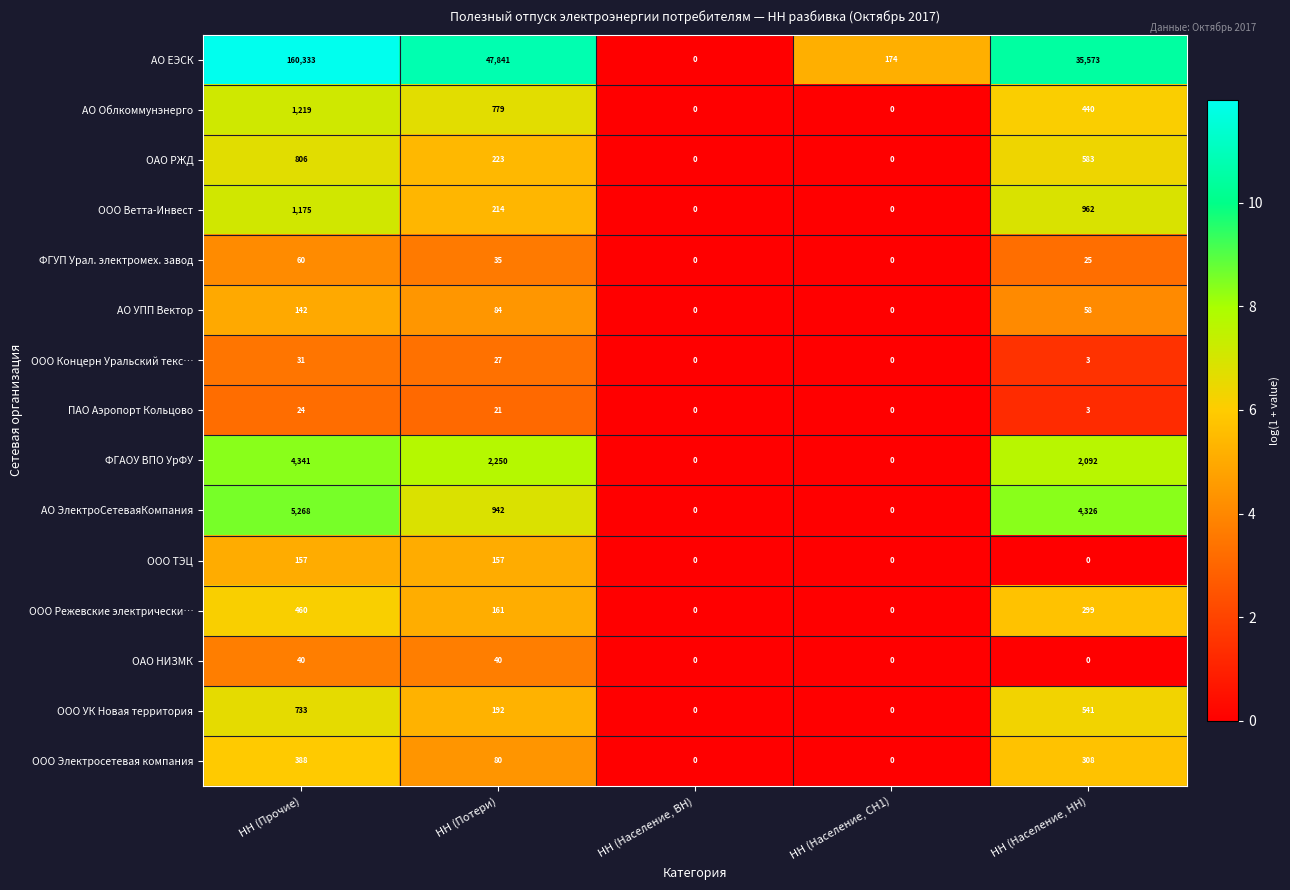

The АО УПП Вектор series shows -62 at НН (Население, СН1). True or false?

False